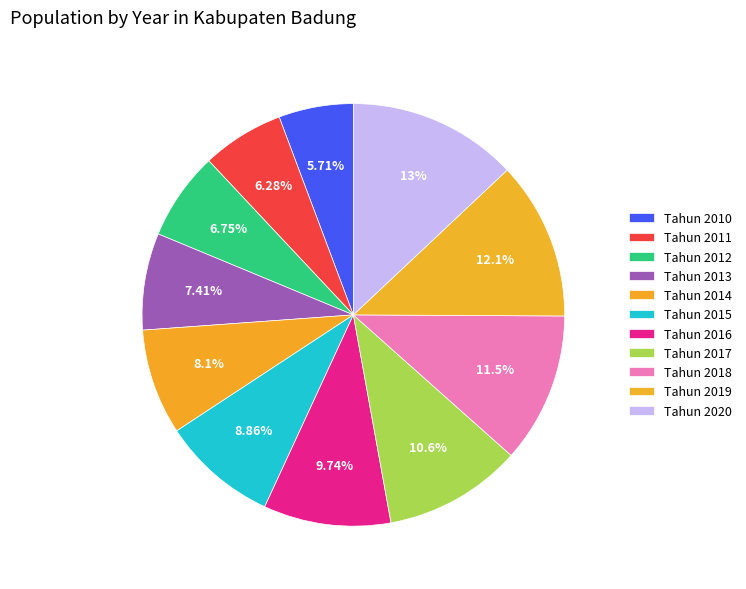

Count the number of slices in the pie.

11